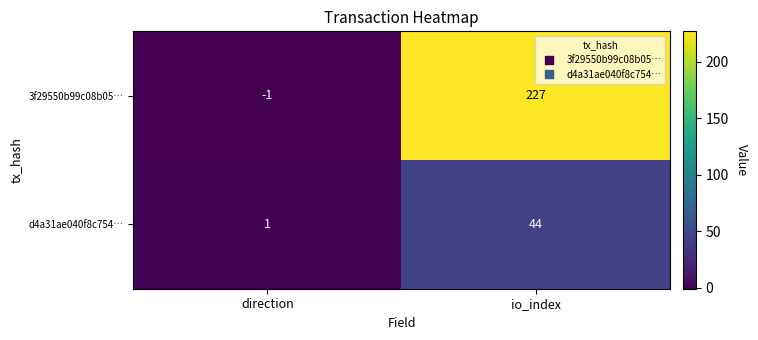

Reading left to right, extract all data points from this chart.

3f29550b99c08b05…: direction=-1	io_index=227
d4a31ae040f8c754…: direction=1	io_index=44